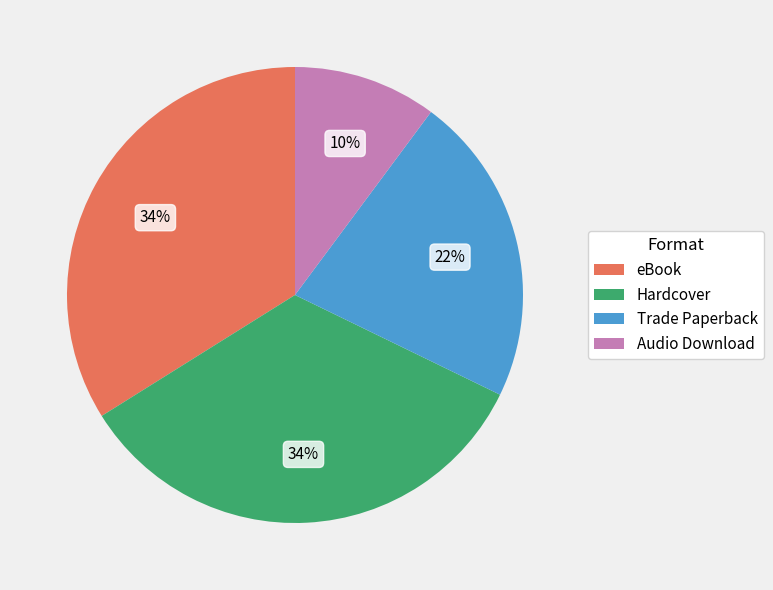

Does Audio Download account for over 50% of the chart?

No